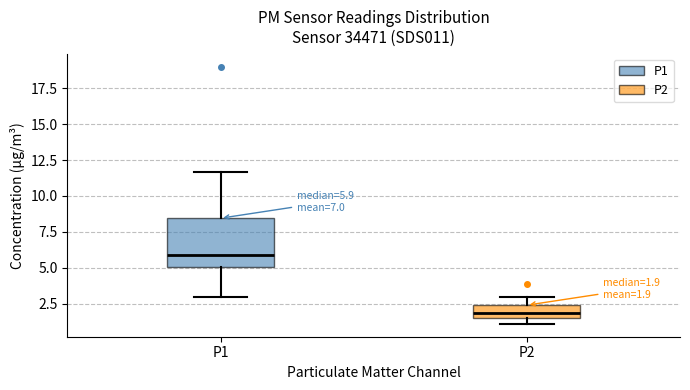

Comparing the boxes themselves (not the whiskers), which one is the tallest?

P1